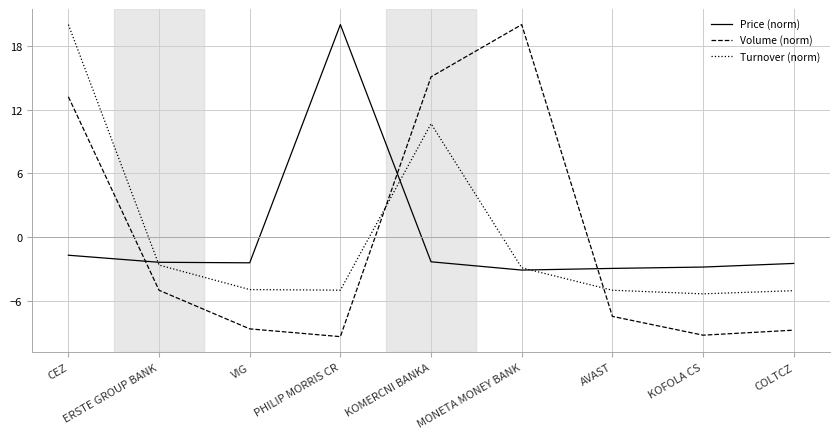

Is the value of Volume (norm) at KOFOLA CS greater than the value of Price (norm) at COLTCZ?

No